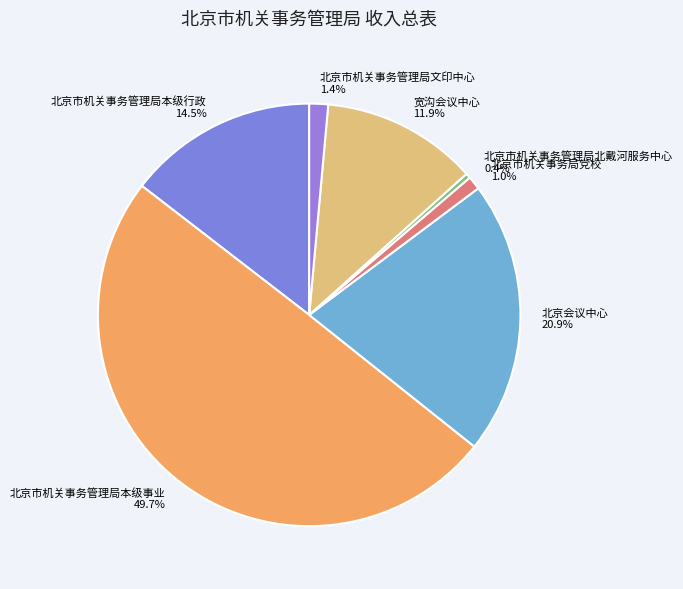

Does 北京市机关事务局党校 account for over 50% of the chart?

No